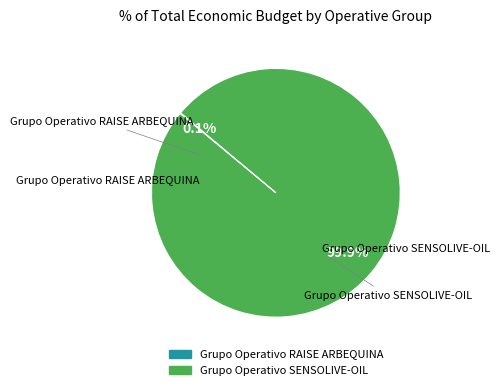

Is there any slice that represents more than half of the pie?

Yes